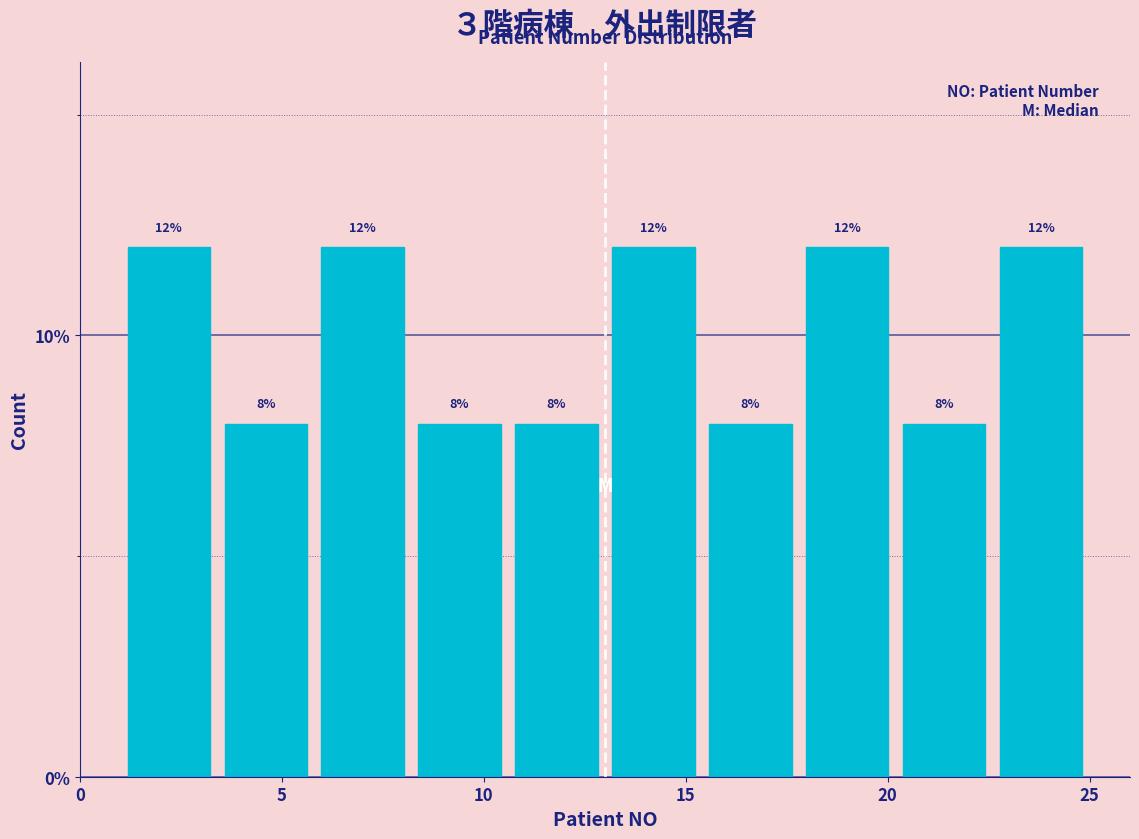

Reading left to right, list every bar in this chart as the range it spans on the x-axis followed by its height. The bar edges are not printed on the chart, so give them approximately, as read against the axis.

1.0 to 3.4: 12
3.4 to 5.8: 8
5.8 to 8.2: 12
8.2 to 10.6: 8
10.6 to 13.0: 8
13.0 to 15.4: 12
15.4 to 17.8: 8
17.8 to 20.2: 12
20.2 to 22.6: 8
22.6 to 25.0: 12